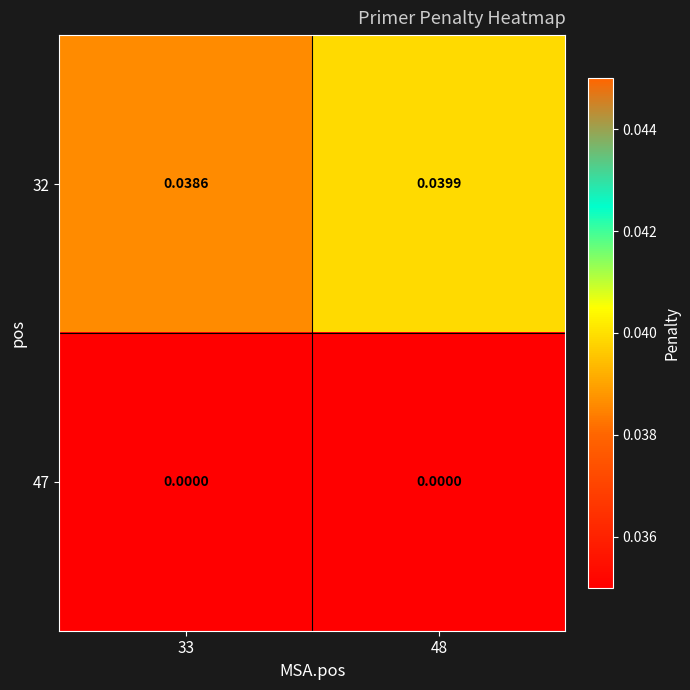

Reading left to right, extract all data points from this chart.

32: 33=0.0	48=0.0
47: 33=0.0	48=0.0